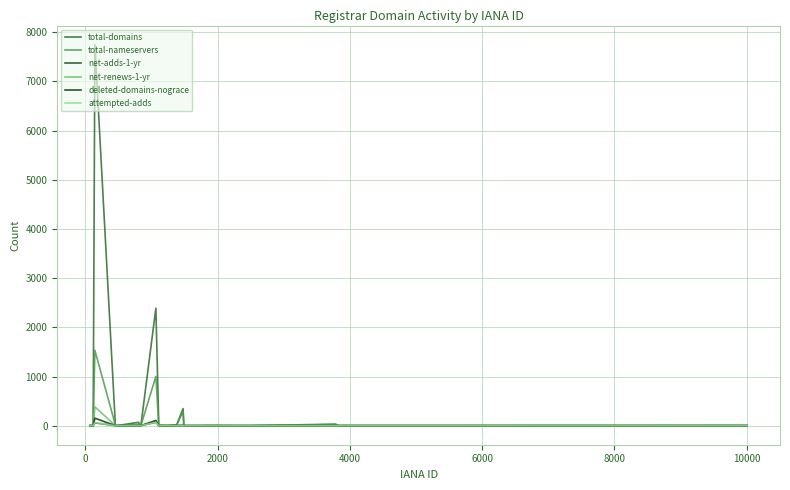

How many lines are shown in the chart?

6